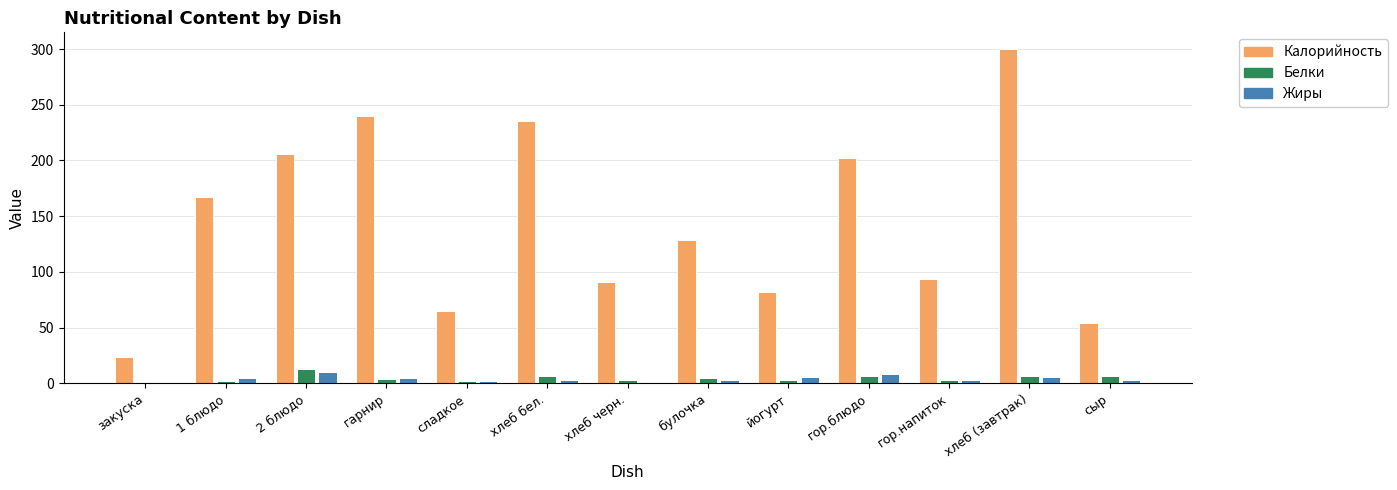

At which category is the sum across all series the highest?

хлеб (завтрак)